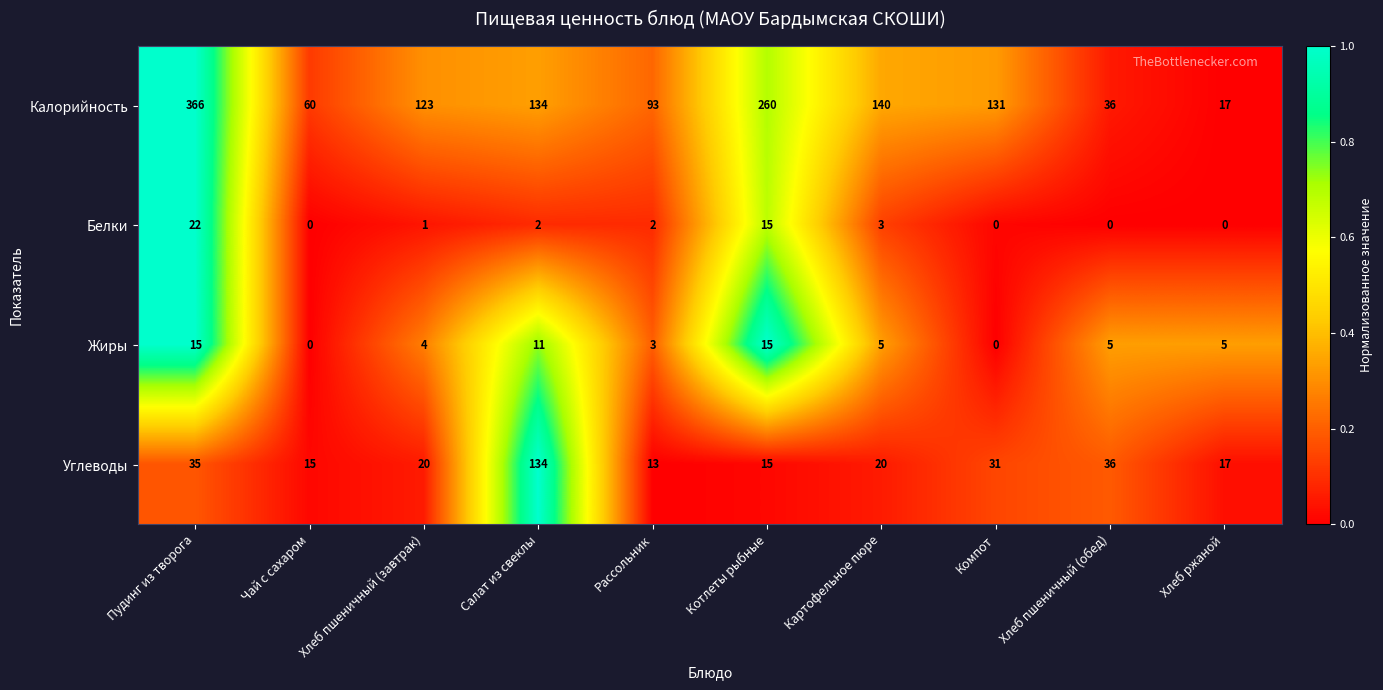

What is the greatest value displayed?

366